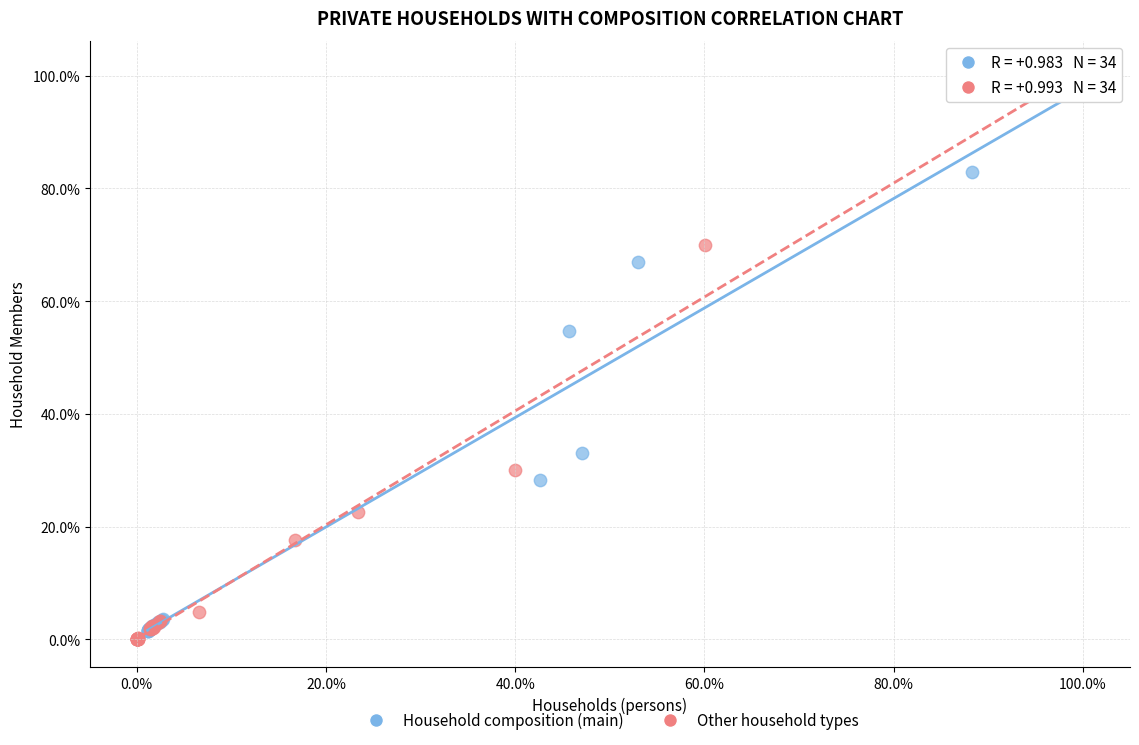

What are all the series names shown in the legend?

Household composition (main), Other household types